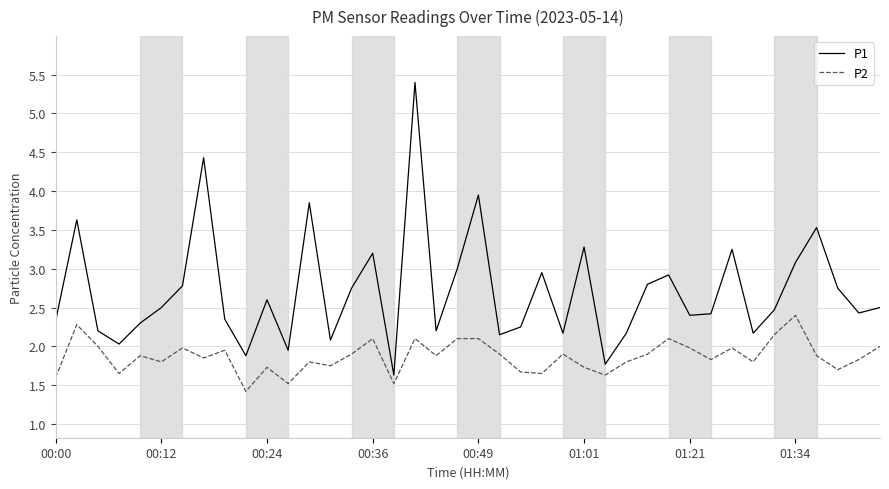

What are all the series names shown in the legend?

P1, P2